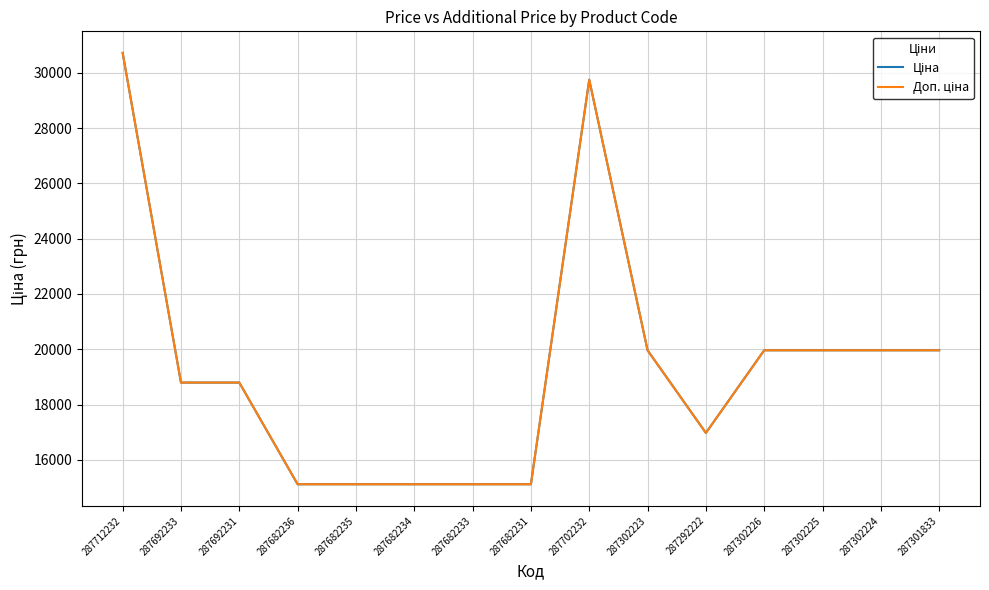

Is this an area chart (filled region under the line)?

No